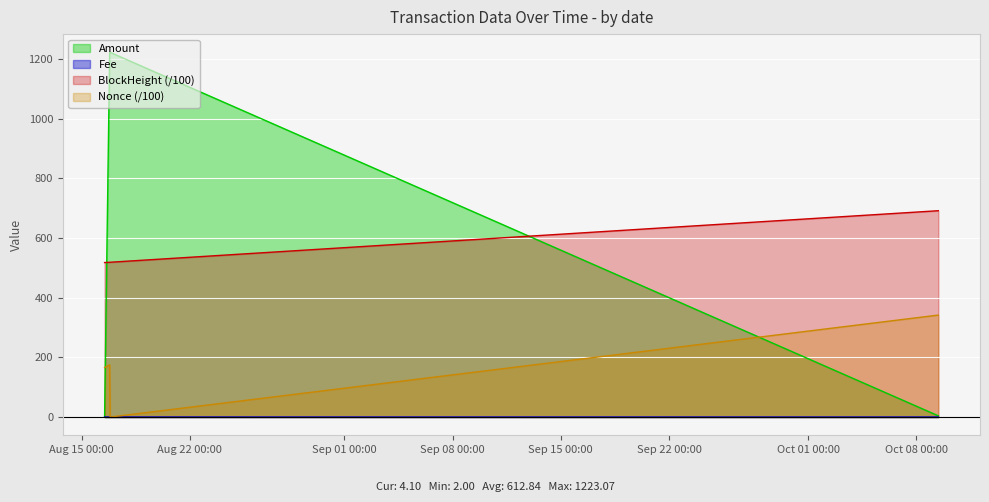

The BlockHeight series shows 519.1 at 2021-08-16 20:15:00. True or false?

True